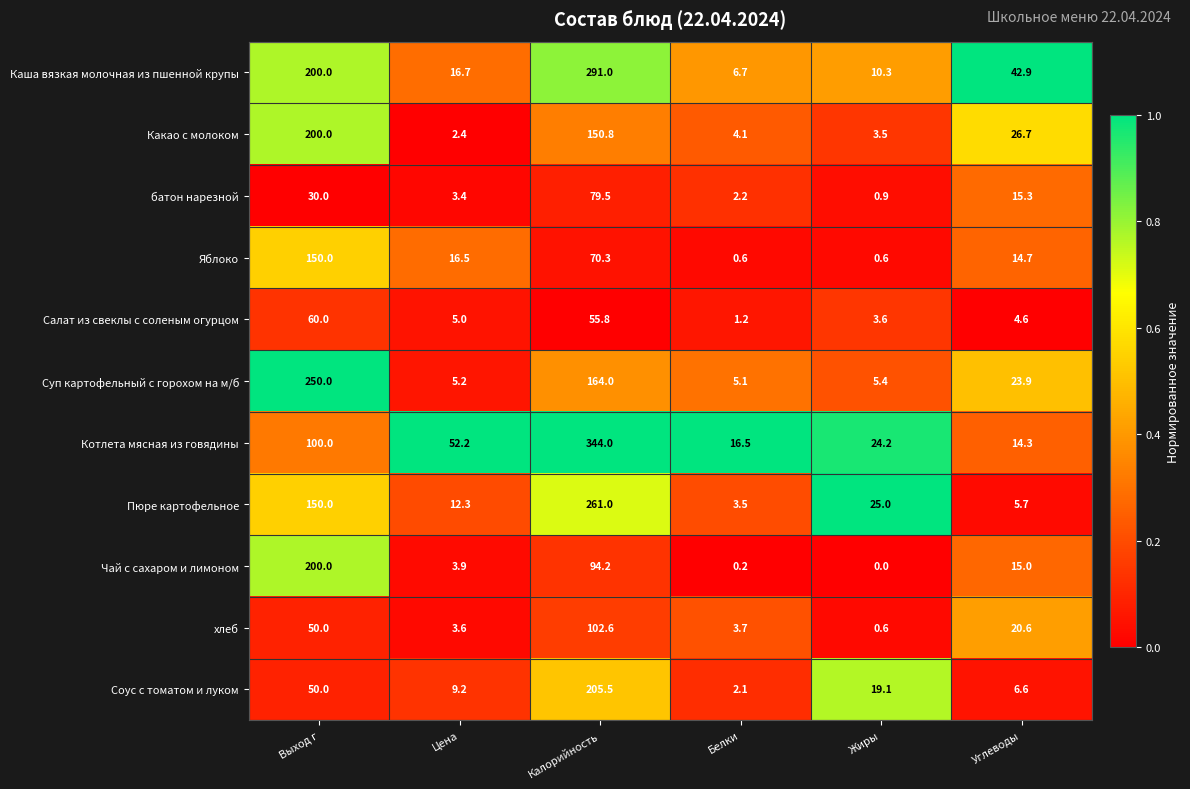

What is the difference between the second highest and minimum values in the Пюре картофельное series?

146.5